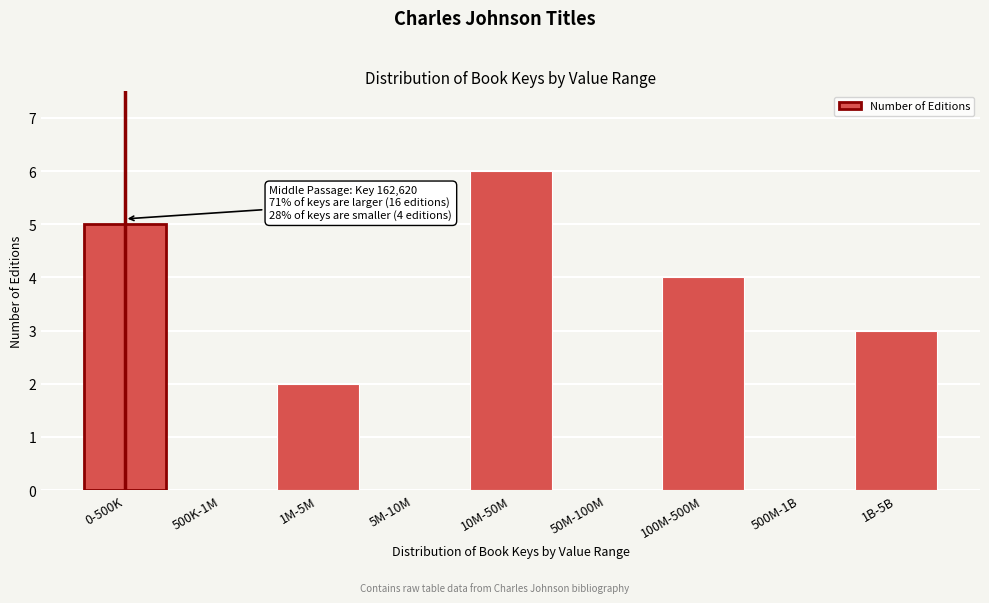

Reading right to left, list all the values displayed in this chart.

1B-5B=3	500M-1B=0	100M-500M=4	50M-100M=0	10M-50M=6	5M-10M=0	1M-5M=2	500K-1M=0	0-500K=5